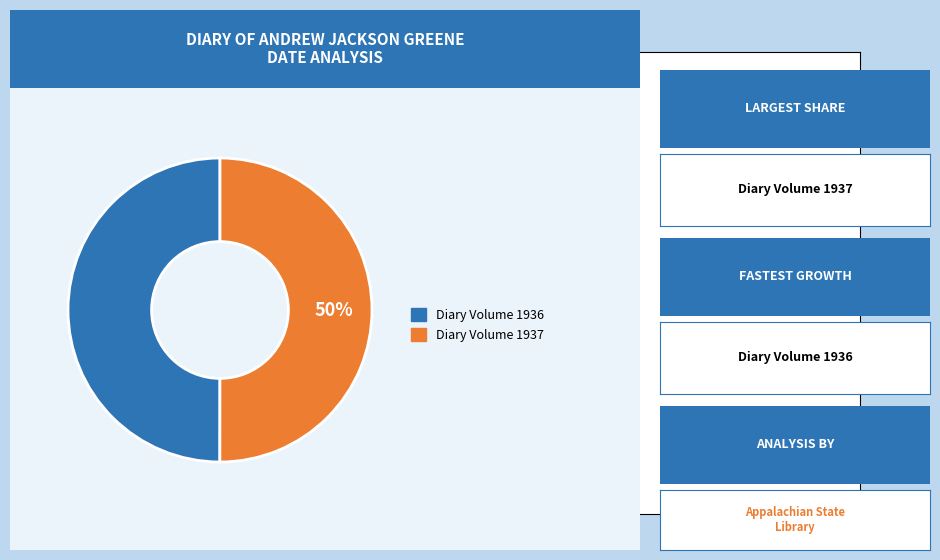

How many segments does this pie chart have?

2